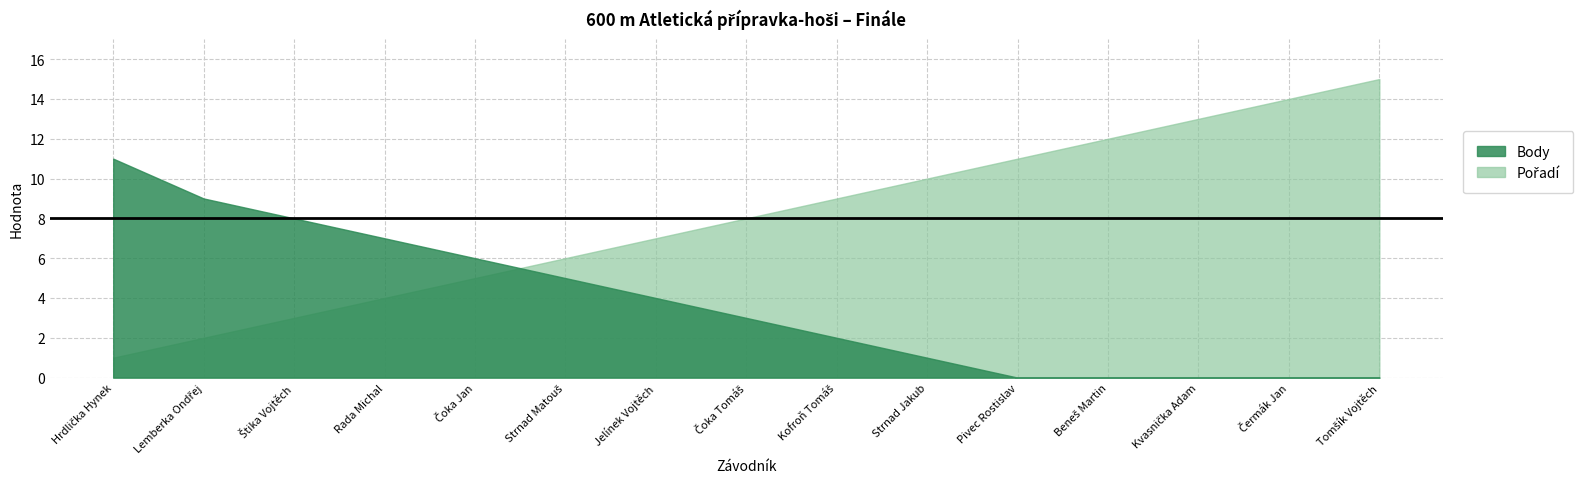

What position from the left is Beneš Martin?

12